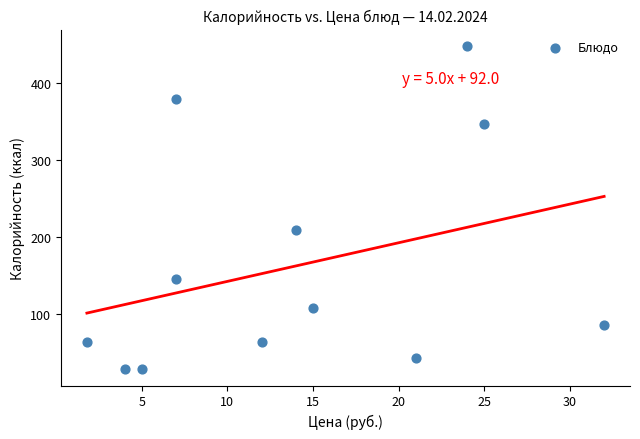

What Y value in the scatter plot is closest to 238?

208.5